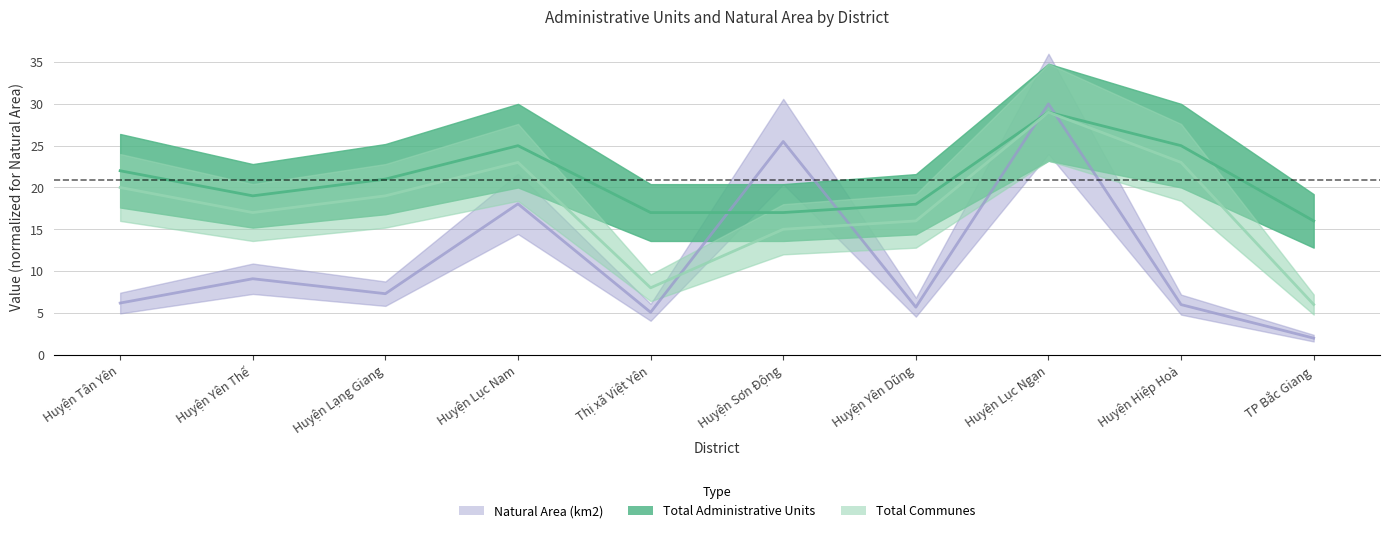

The Total Communes series shows 4.1 at Thị xã Việt Yên. True or false?

False